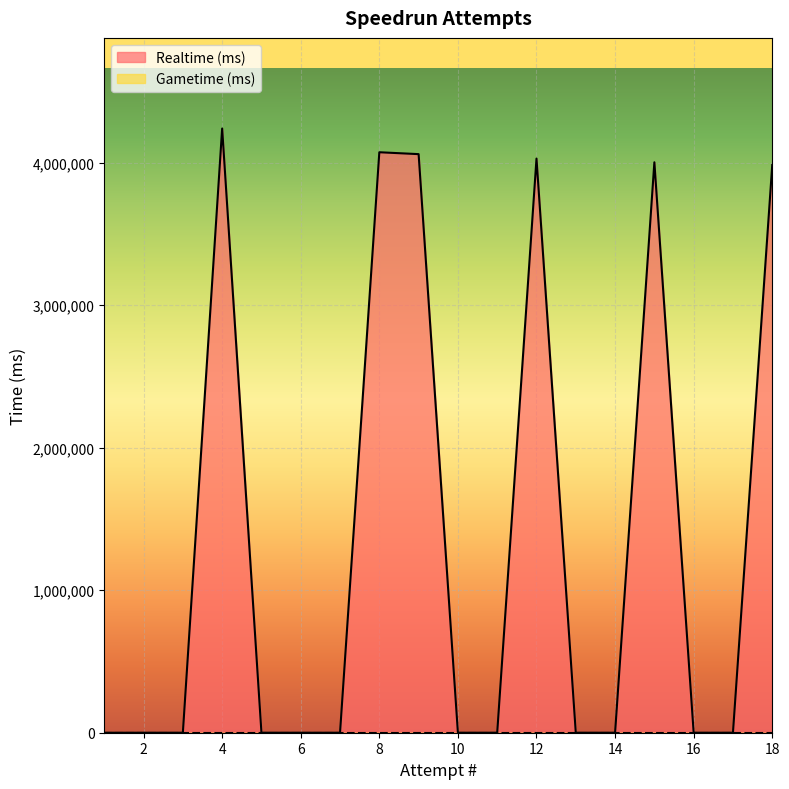

Between 16 and 2, which series saw the biggest shift?

Realtime (ms)